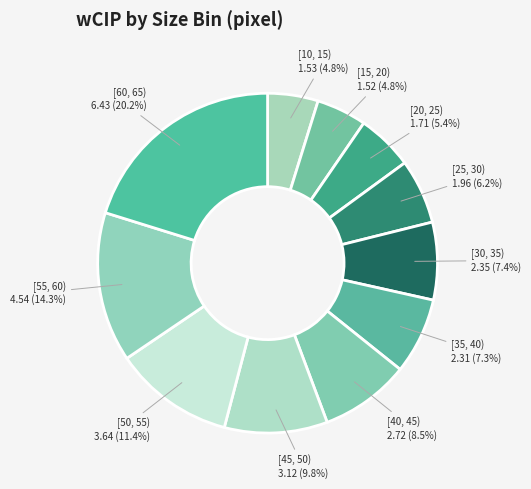

What is the ratio of the value at [25, 30) to the value at [35, 40)?

0.8